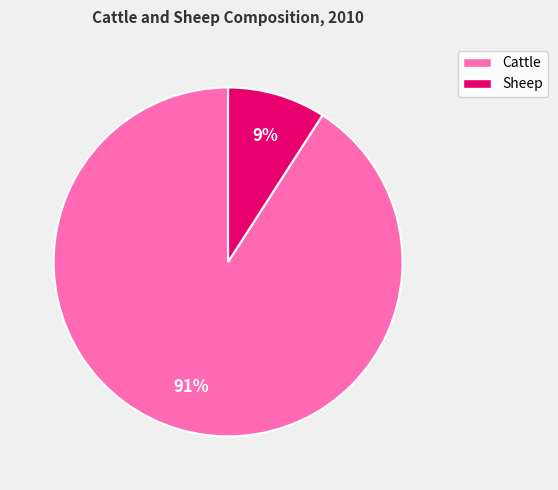

Do Sheep and Cattle together represent more than half of the pie?

Yes